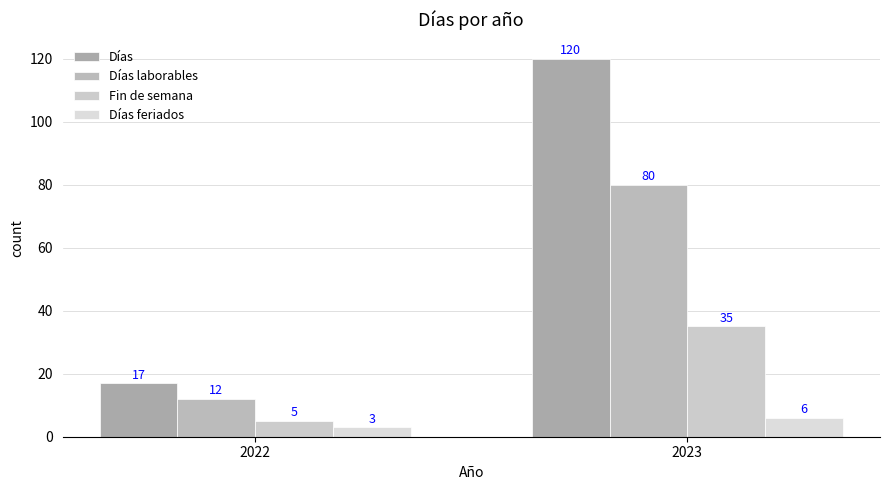

True or false: Fin de semana has a value of 9 at 2022.

False